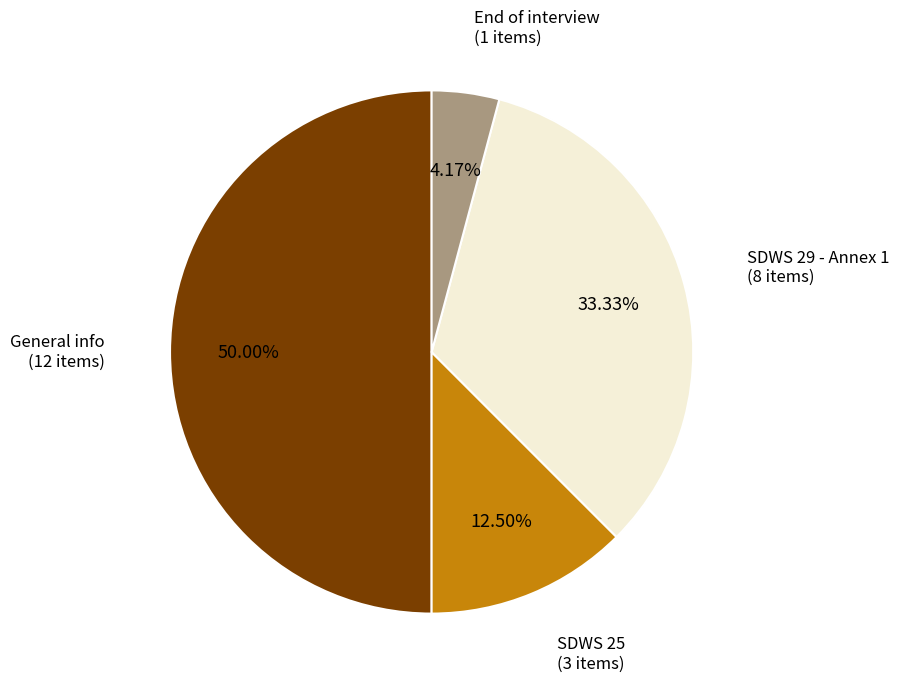

How many slices are in this pie chart?

4